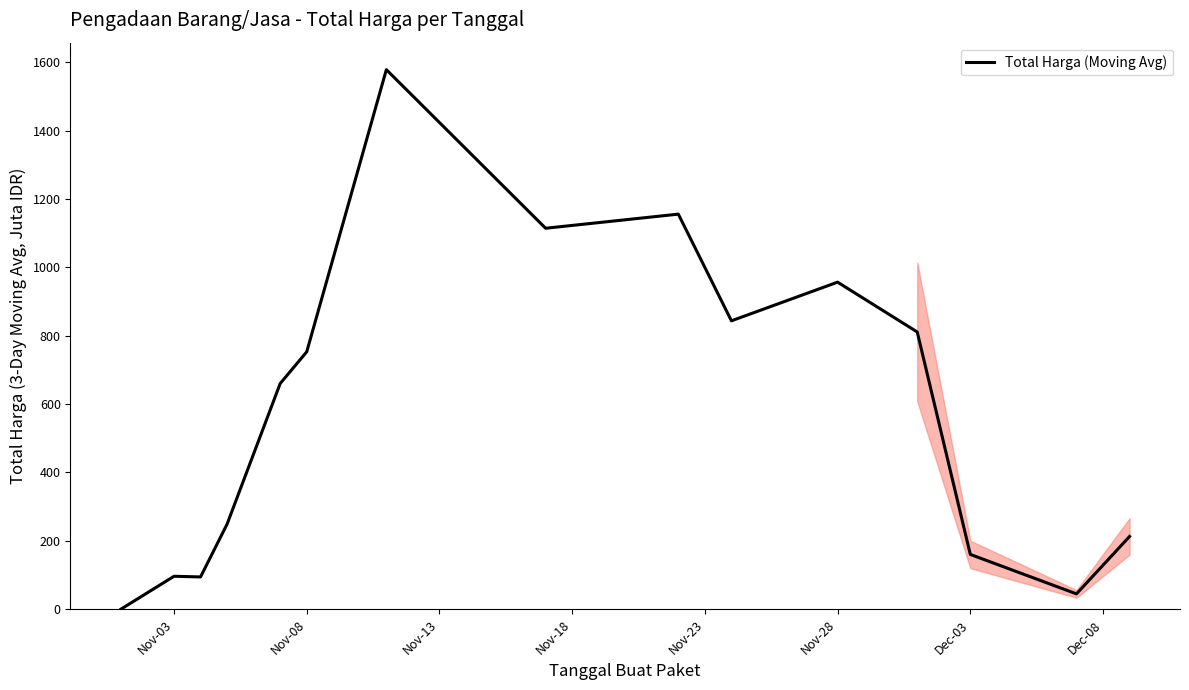

How many lines are shown in the chart?

1